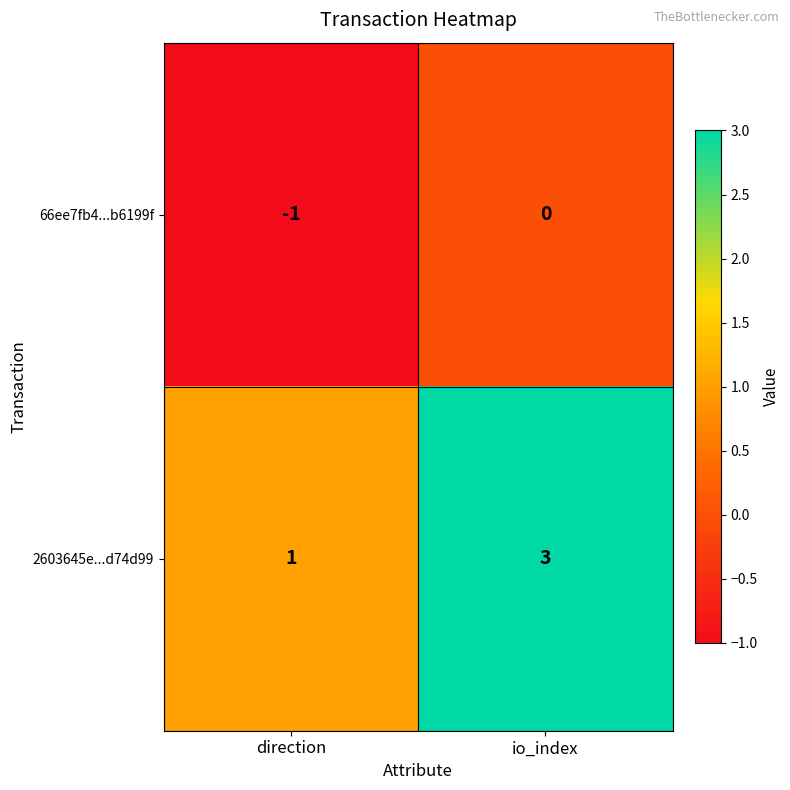

At how many categories does at least one series exceed 0?

2